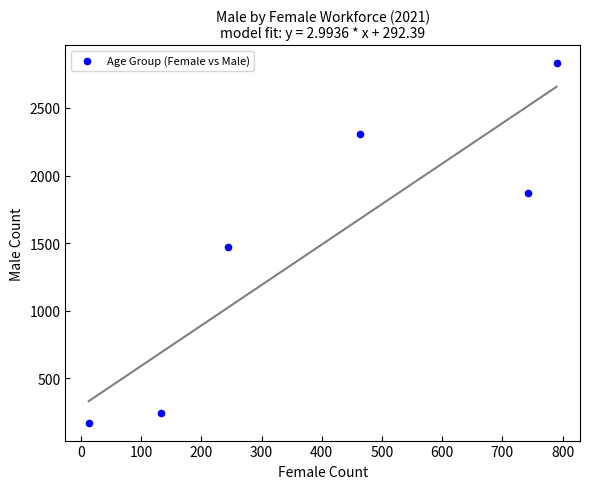

What Y value in the scatter plot is closest to 1501?

1468